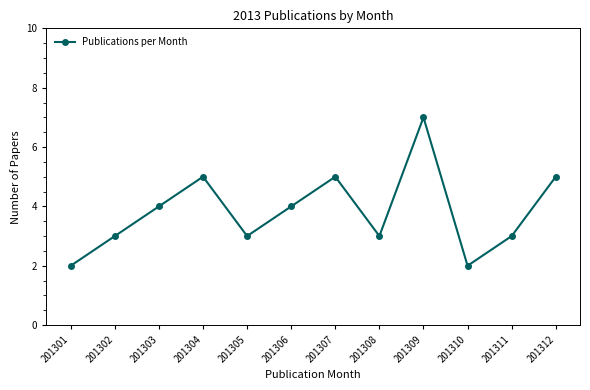

The chart shows a value of 4 at 201306. True or false?

True